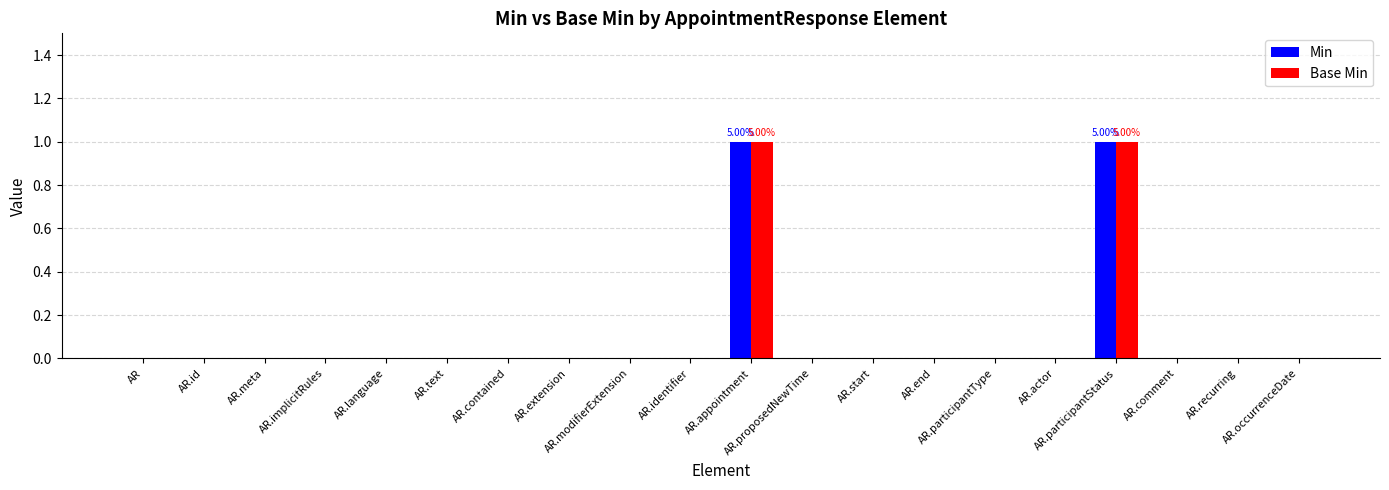

Count the number of categories in the chart.

20